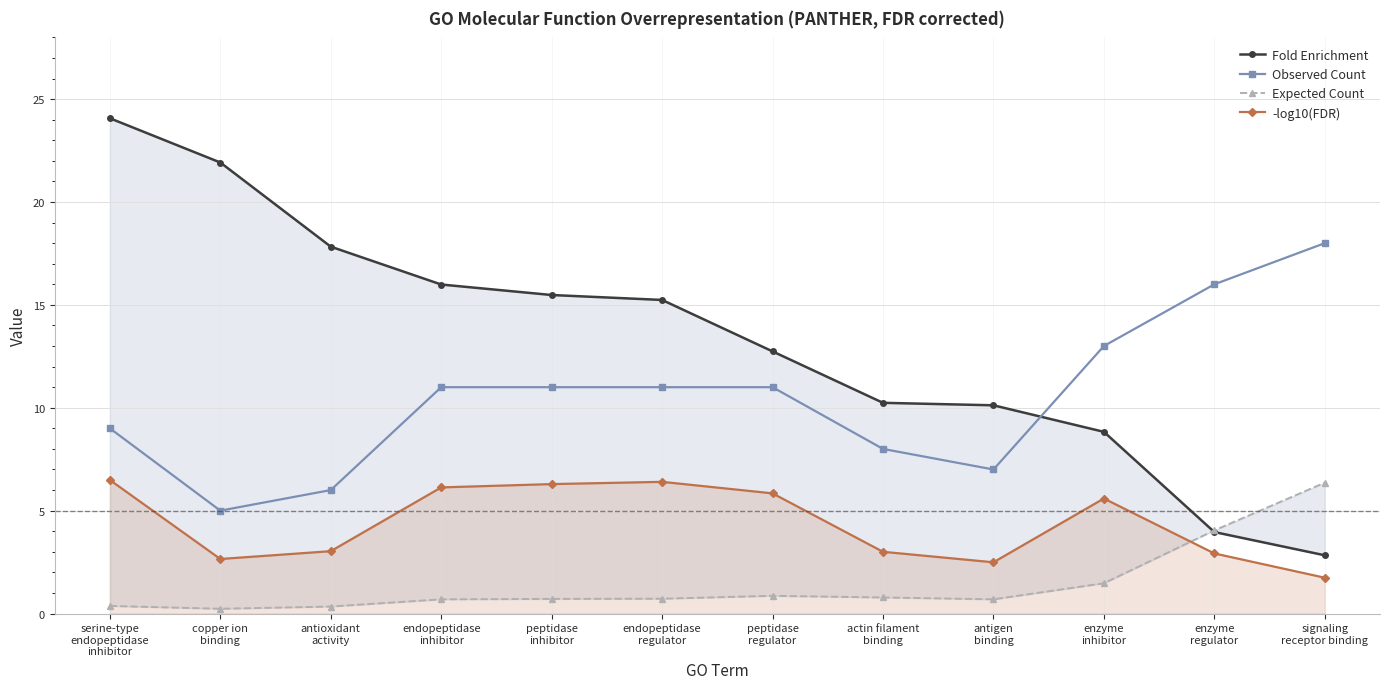

Rank the series by their maximum value, from highest to lowest.

Fold Enrichment, Observed Count, -log10(FDR), Expected Count